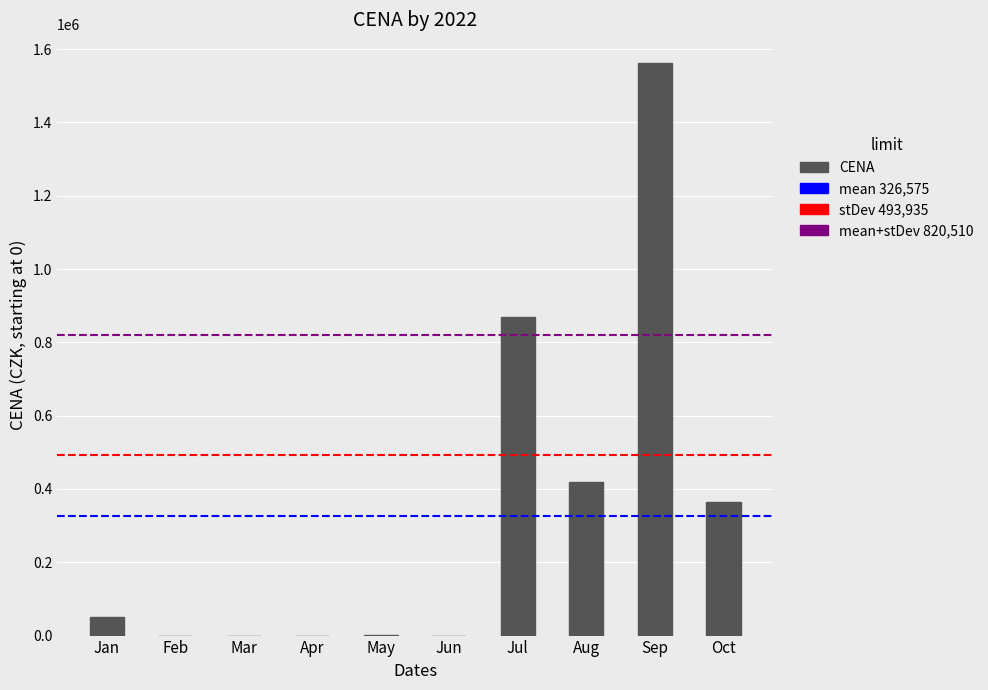

The chart shows a value of -738257 at Feb. True or false?

False